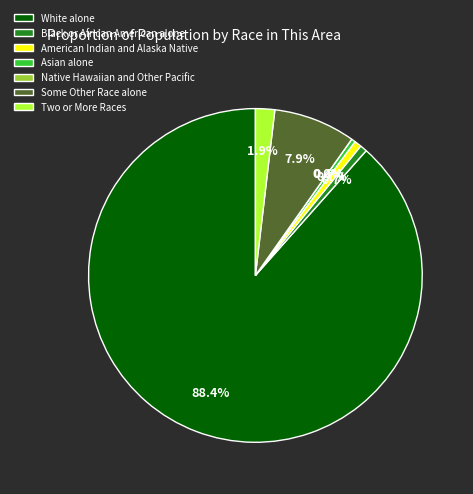

What is the largest slice in the pie chart?

White alone